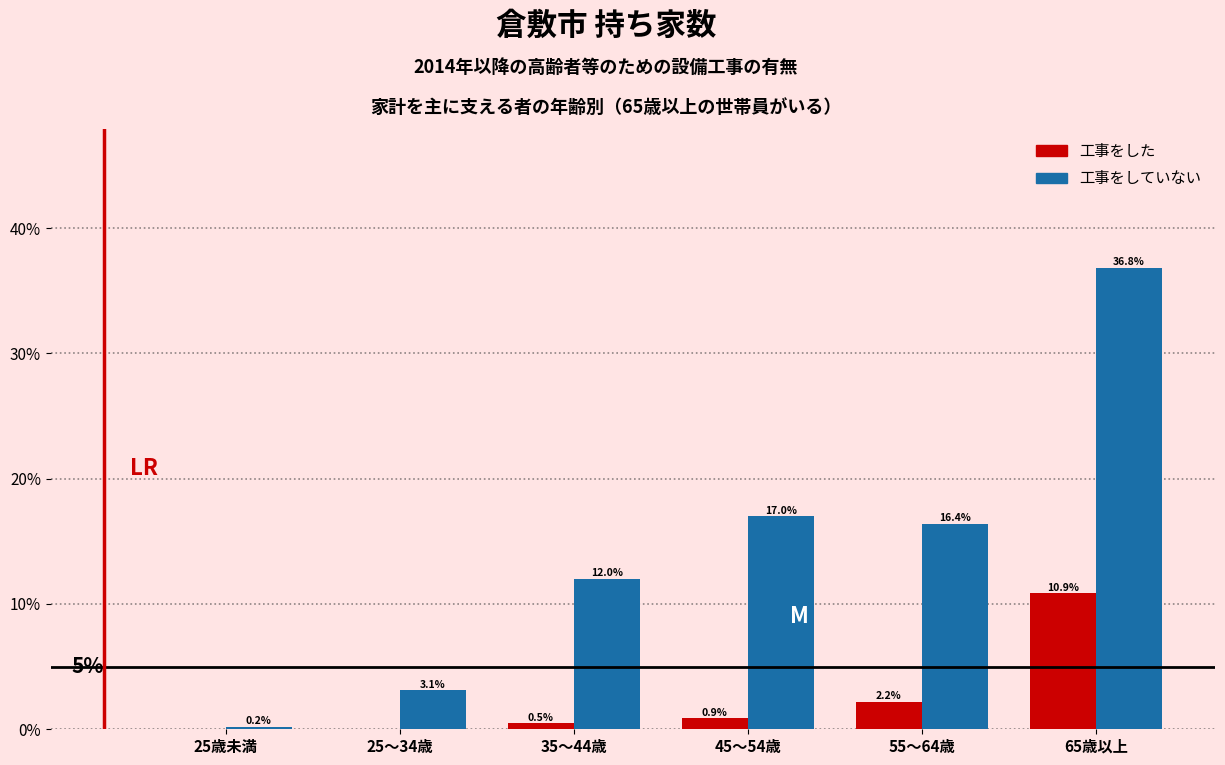

Where is 工事をした nearest to the value 5?

55～64歳